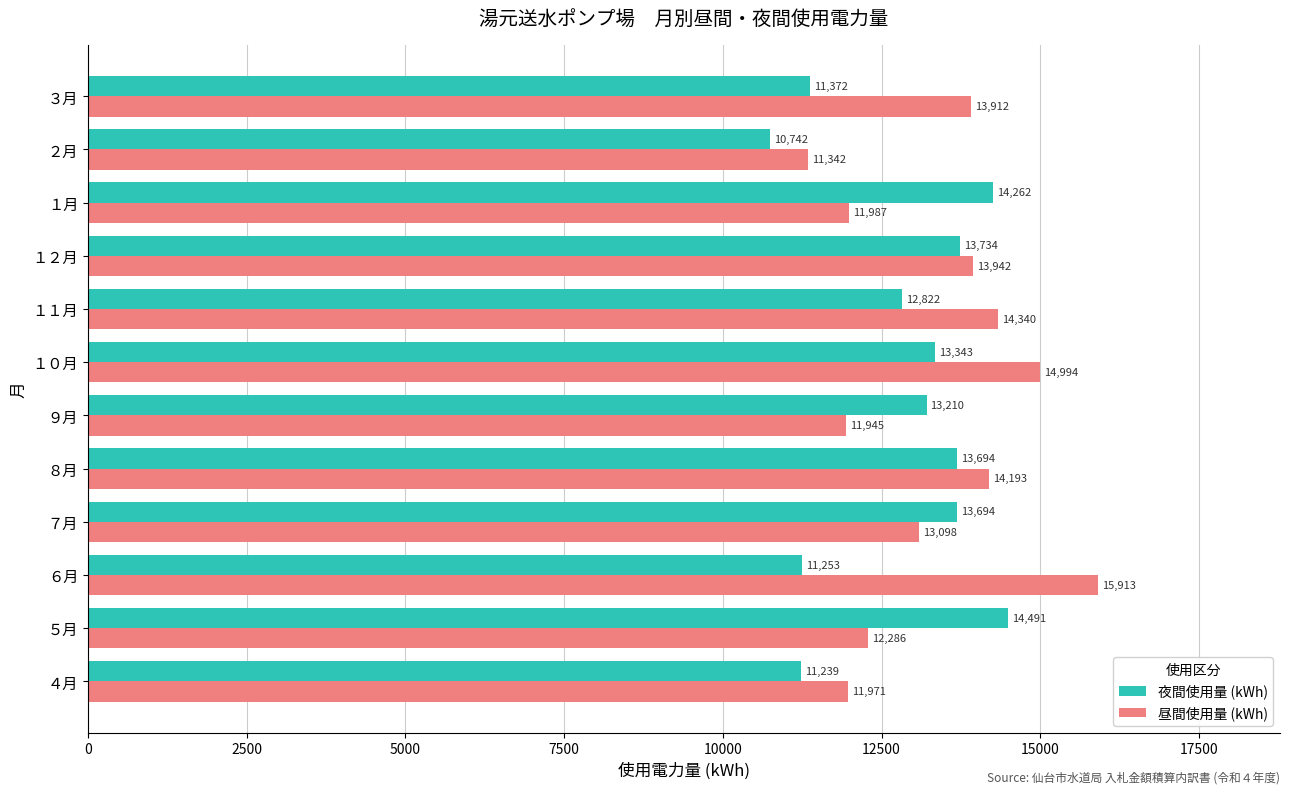

What is the lowest value of the 夜間使用量 (kWh) series?

10742